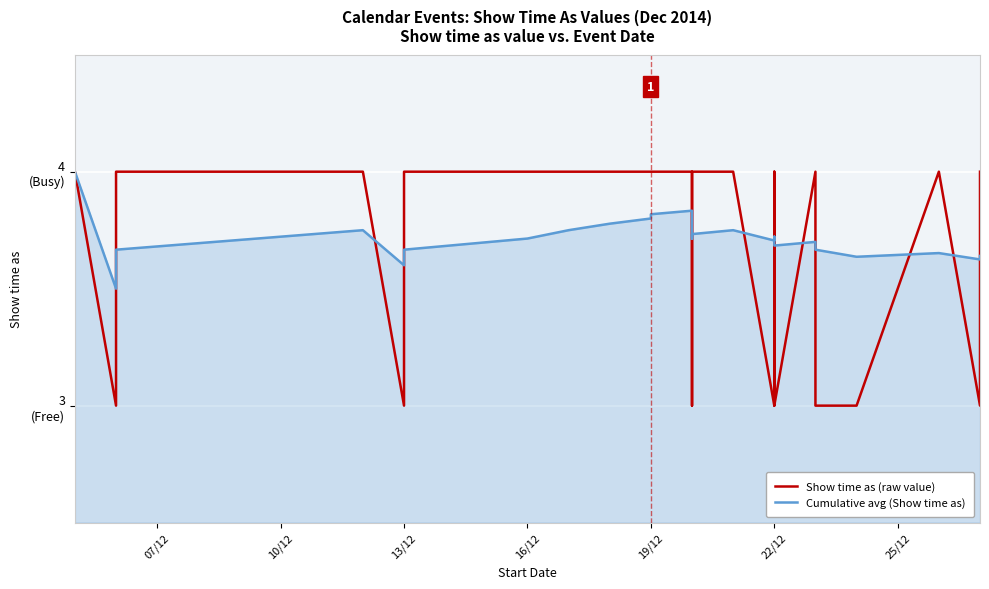

Between 07/12 and 16/12, which series saw the biggest shift?

Cumulative avg (Show time as)